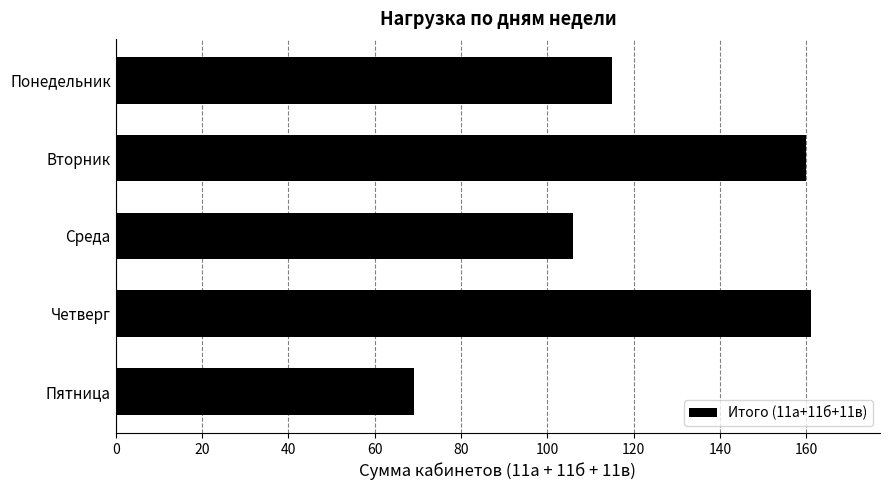

What is the change in value from Вторник to Среда?

-54